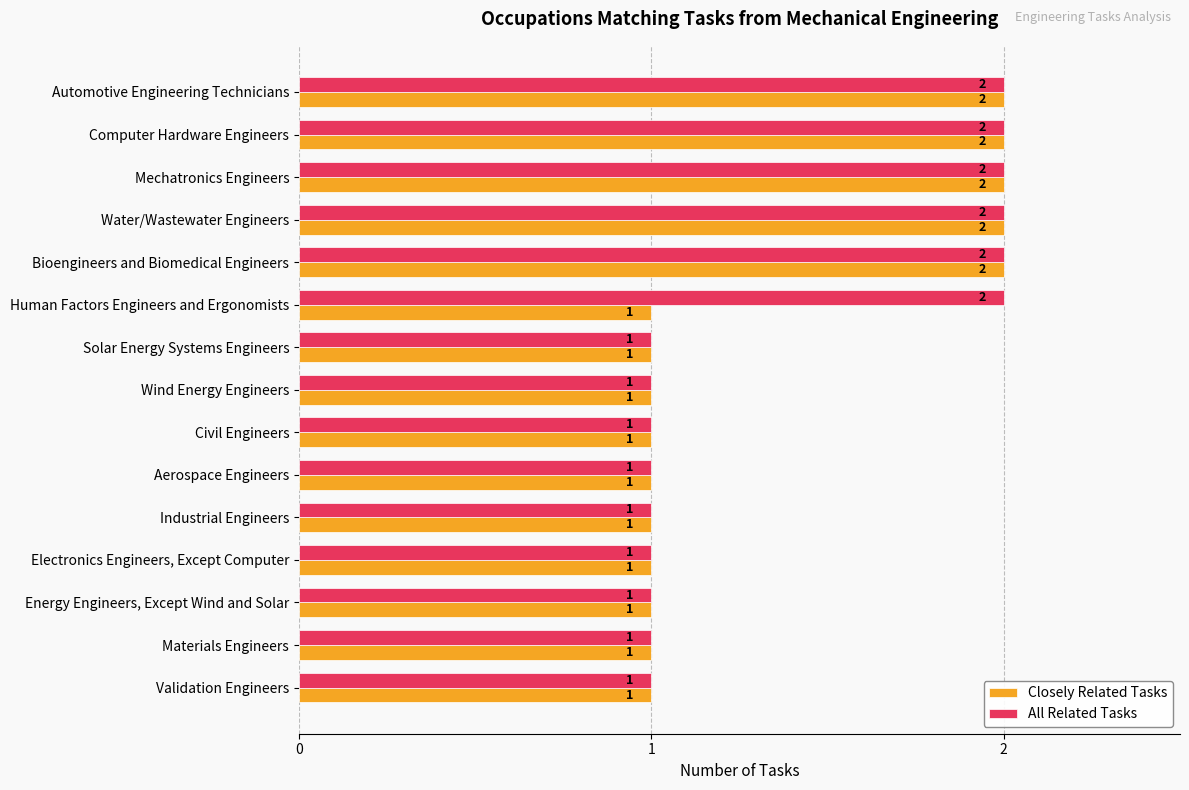

List the series in order of their overall mean, lowest first.

Closely Related Tasks, All Related Tasks